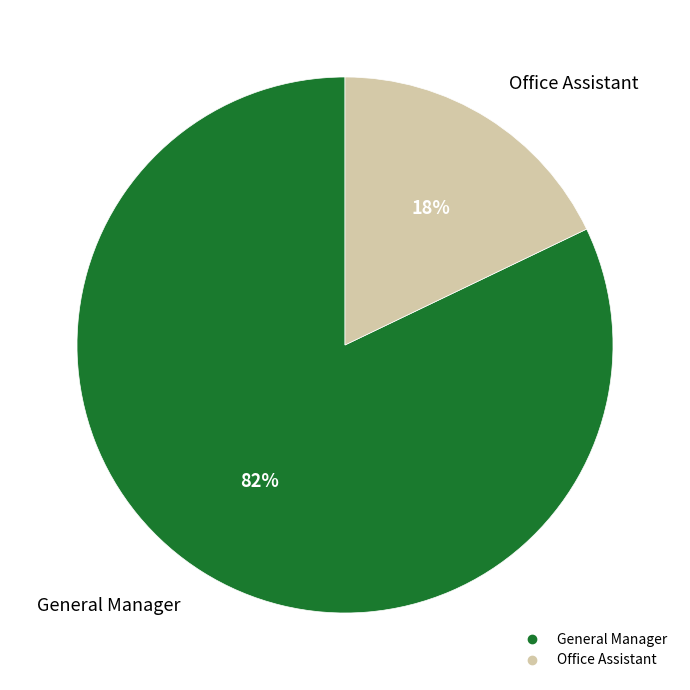

Do General Manager and Office Assistant together represent more than half of the pie?

Yes